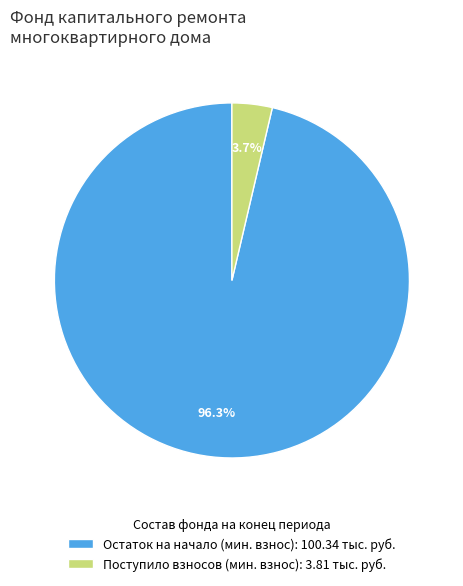

Which has a higher value, Остаток на начало (мин. взнос): 100.34 тыс. руб. or Поступило взносов (мин. взнос): 3.81 тыс. руб.?

Остаток на начало (мин. взнос): 100.34 тыс. руб.